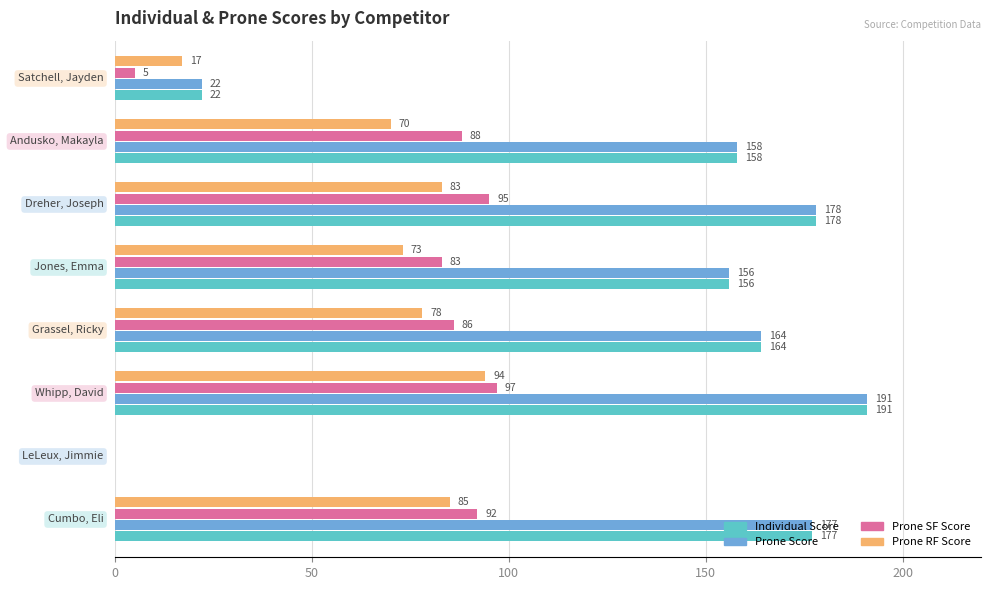

What is the highest value of the Individual Score series?

191